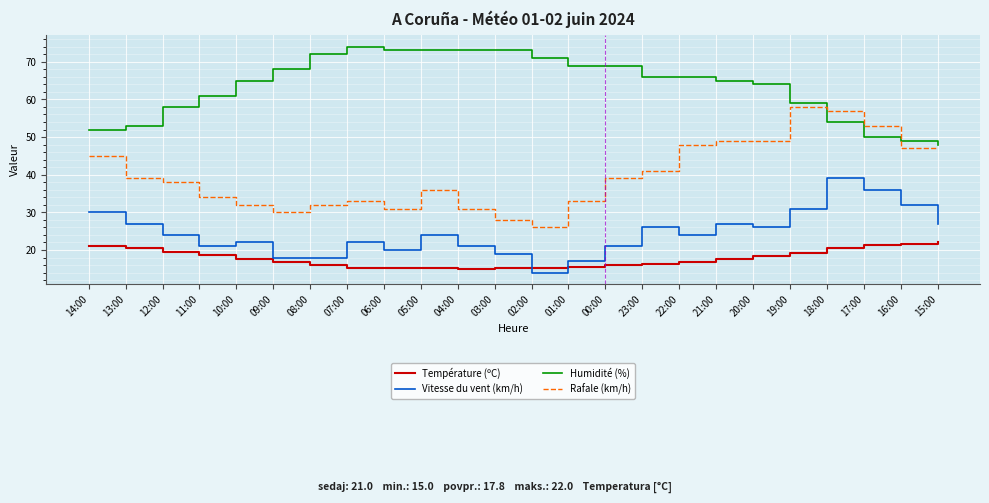

Which series has the largest range (max minus min)?

Rafale (km/h)